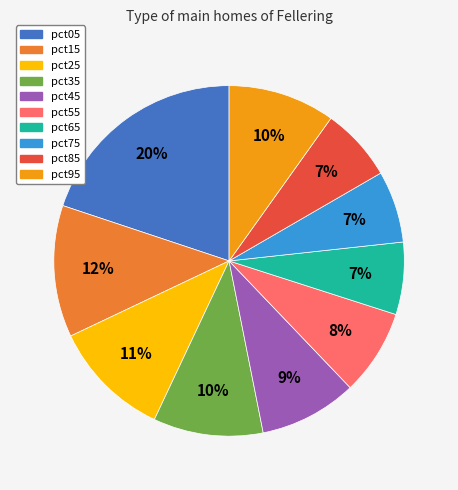

Does pct15 represent more than half of the total?

No